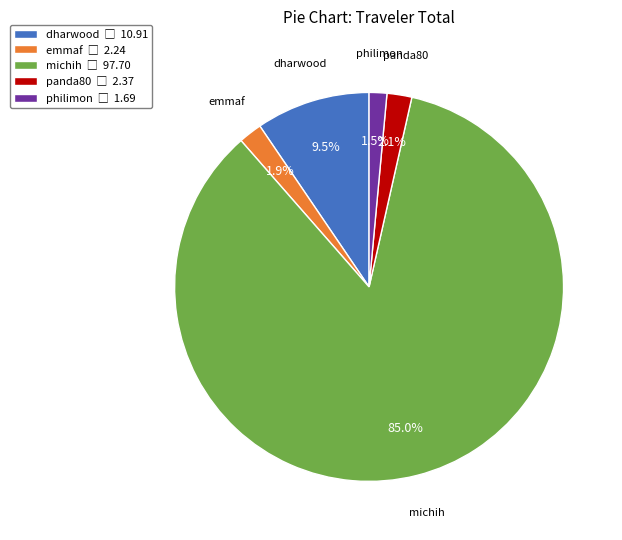

Is there any slice that represents more than half of the pie?

Yes